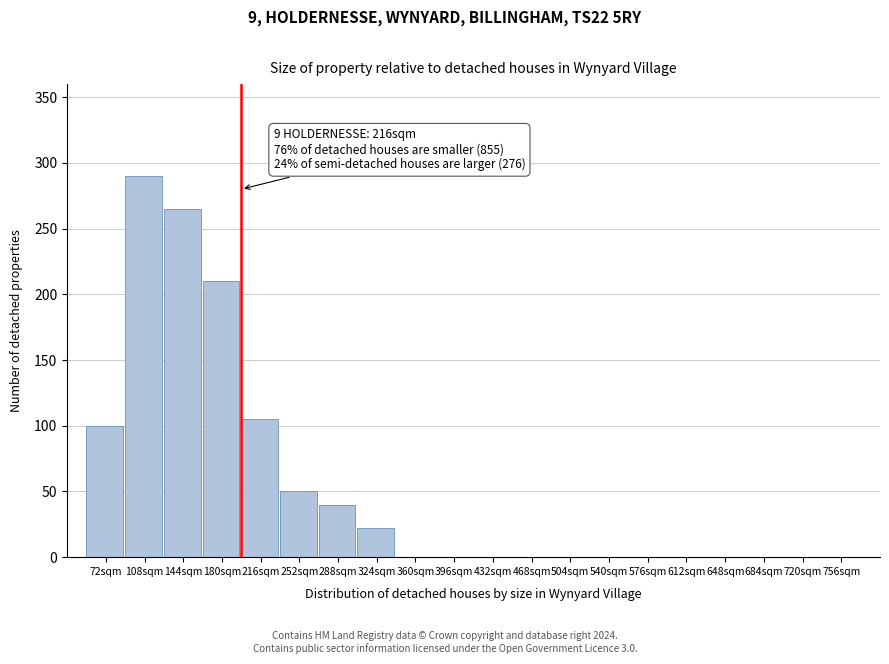

Reading left to right, list all the values displayed in this chart.

72sqm=100	108sqm=290	144sqm=265	180sqm=210	216sqm=105	252sqm=50	288sqm=40	324sqm=22	360sqm=0	396sqm=0	432sqm=0	468sqm=0	504sqm=0	540sqm=0	576sqm=0	612sqm=0	648sqm=0	684sqm=0	720sqm=0	756sqm=0